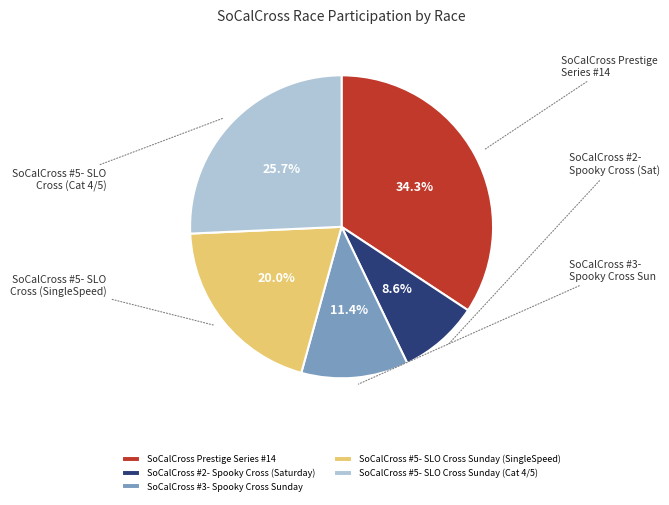

Rank the categories by value from highest to lowest.

SoCalCross Prestige Series #14, SoCalCross #5- SLO Cross Sunday (Cat 4/5), SoCalCross #5- SLO Cross Sunday (SingleSpeed), SoCalCross #3- Spooky Cross Sunday, SoCalCross #2- Spooky Cross (Saturday)